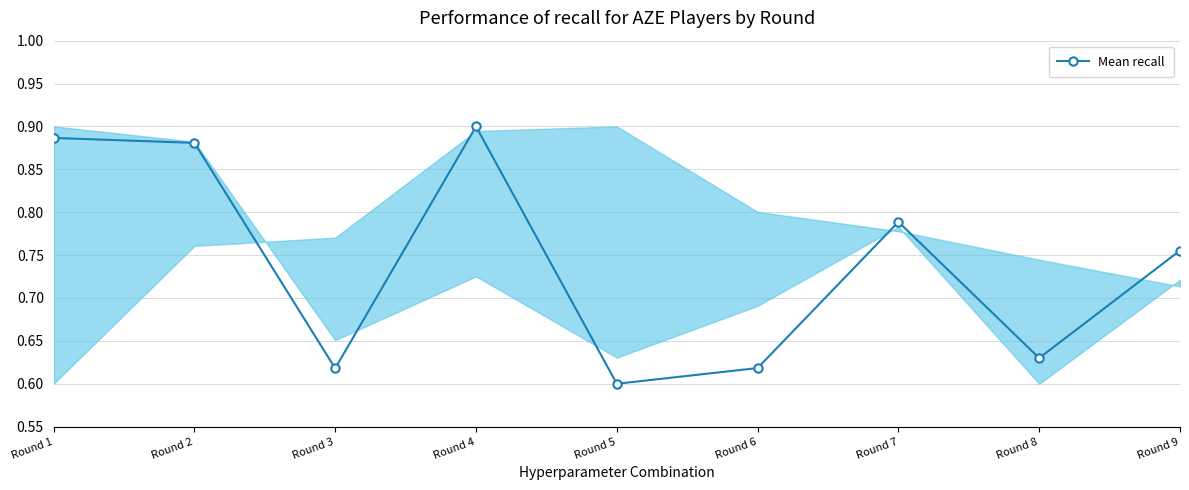

At which category does the chart reach its minimum across all series?

Round 5